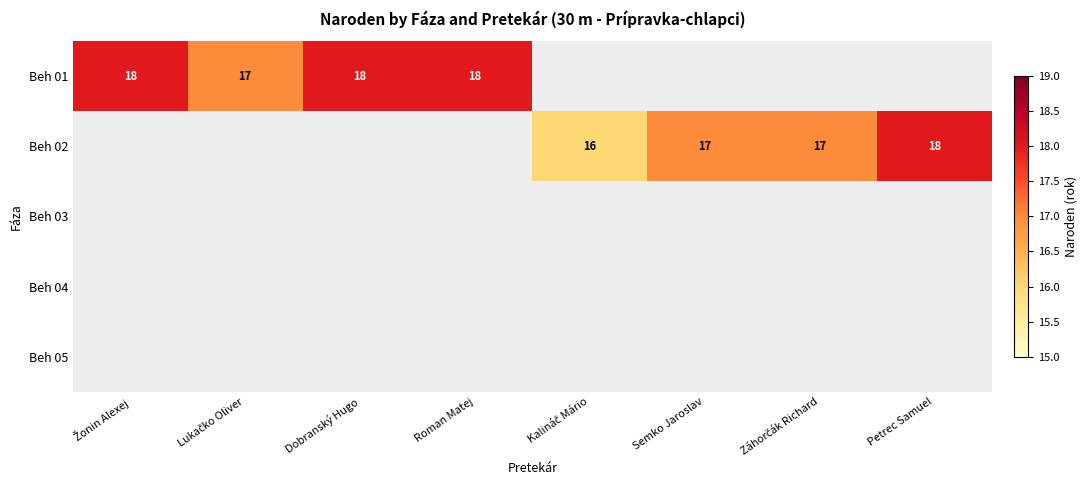

How many distinct data groups are displayed?

5